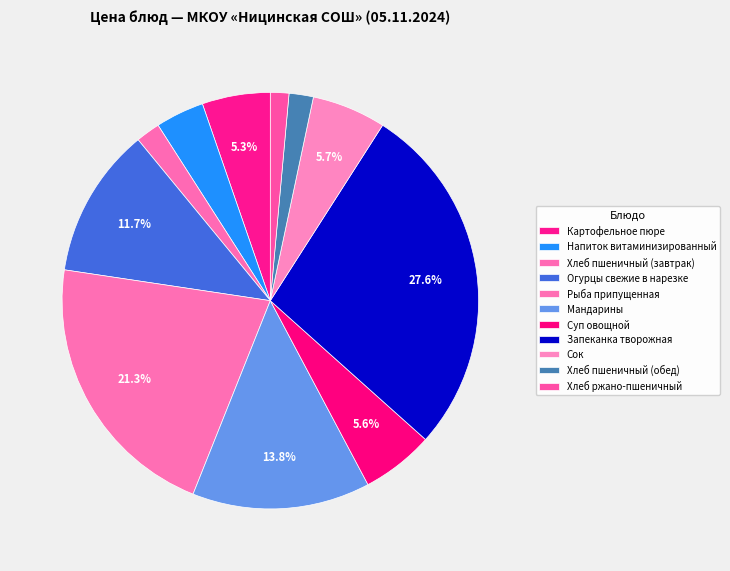

How many slices are in this pie chart?

11